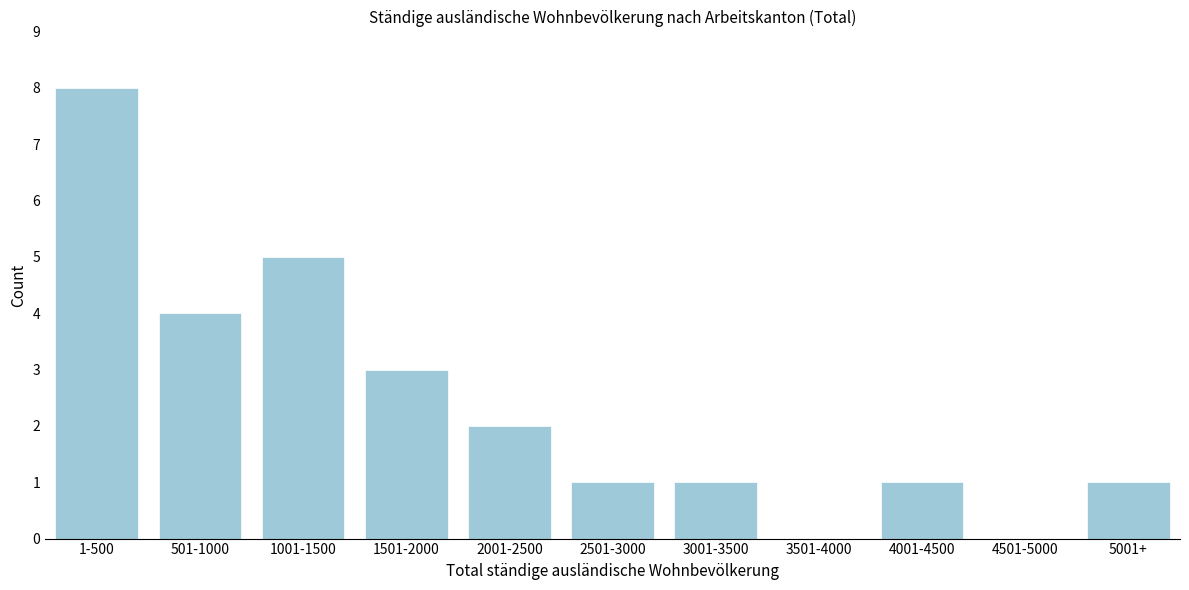

Reading right to left, list all the values displayed in this chart.

5001+=1	4501-5000=0	4001-4500=1	3501-4000=0	3001-3500=1	2501-3000=1	2001-2500=2	1501-2000=3	1001-1500=5	501-1000=4	1-500=8